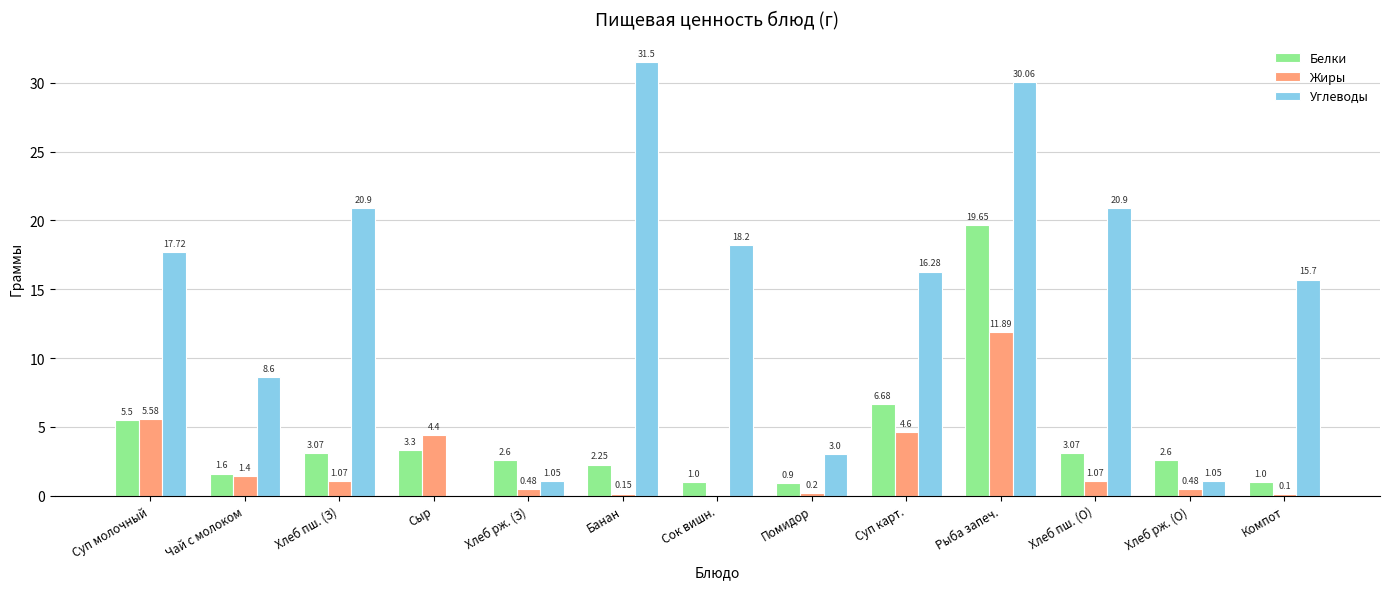

How many values in the Жиры series exceed 1?

7